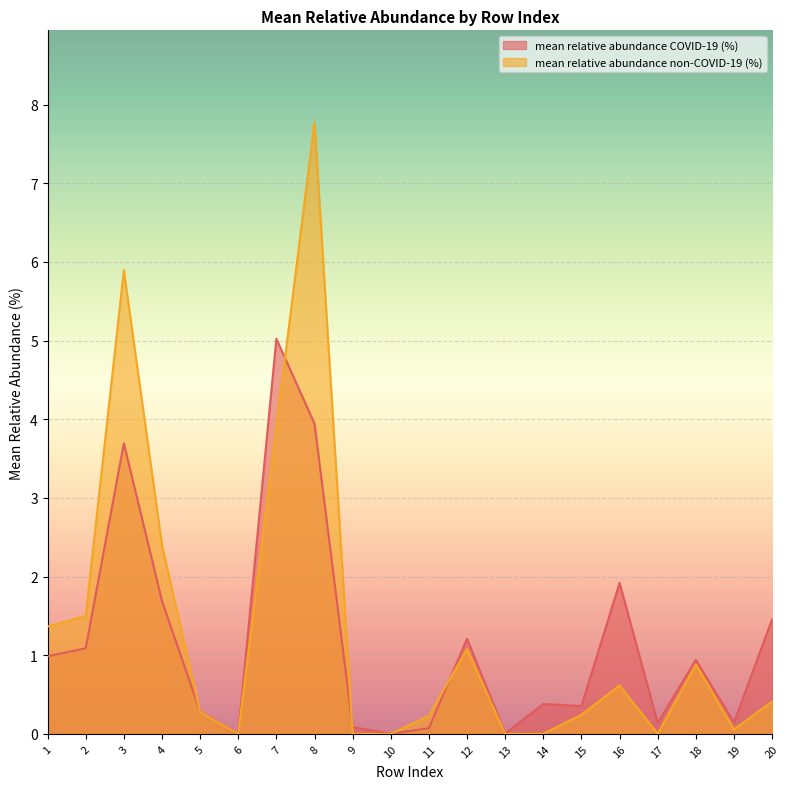

Which series has the widest spread of values?

mean relative abundance non-COVID-19 (%)